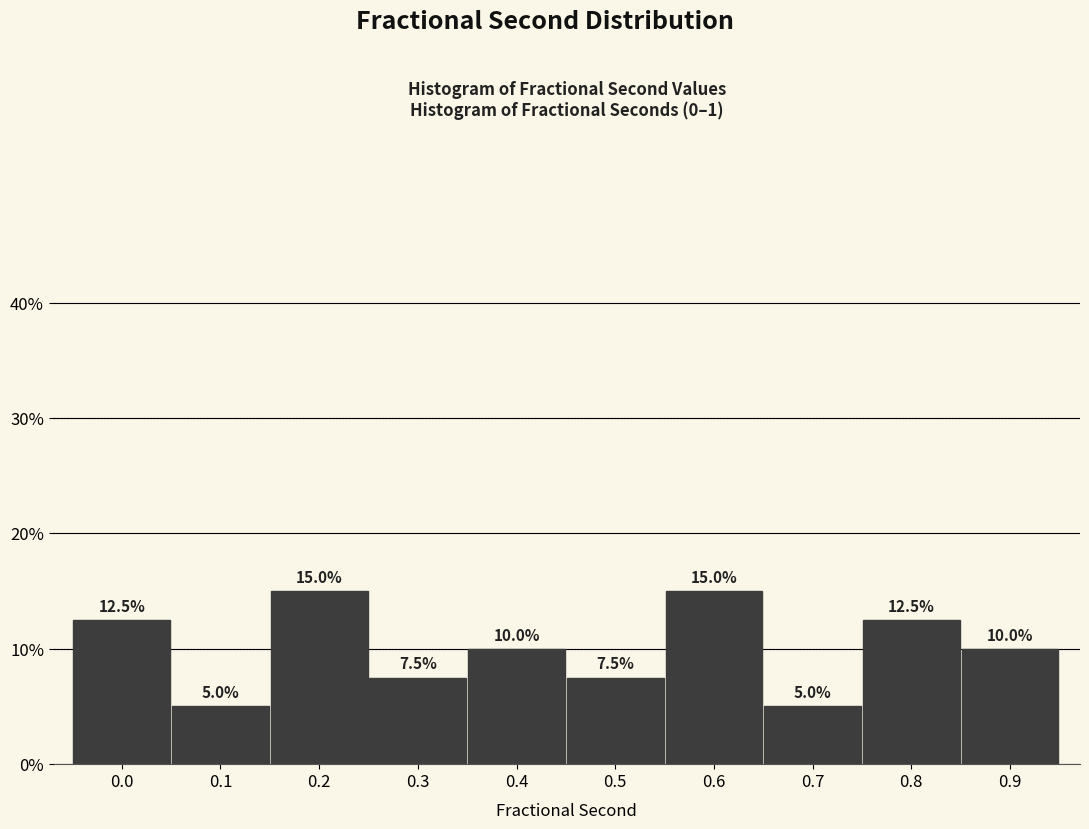

Reading right to left, extract all data points from this chart.

0.9=10.0	0.8=12.5	0.7=5.0	0.6=15.0	0.5=7.5	0.4=10.0	0.3=7.5	0.2=15.0	0.1=5.0	0.0=12.5